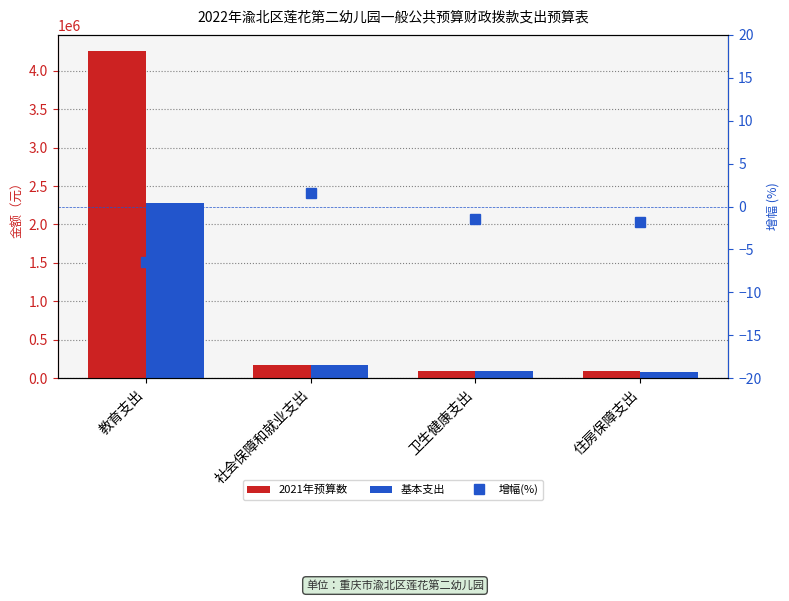

Does the chart contain any negative values?

Yes